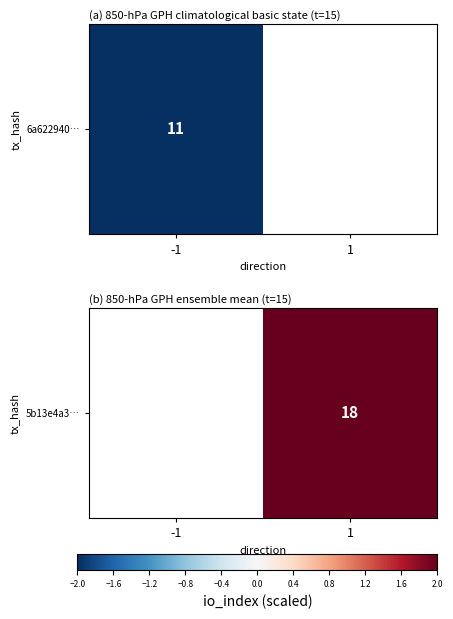

Rank the categories by value from lowest to highest.

-1, 1